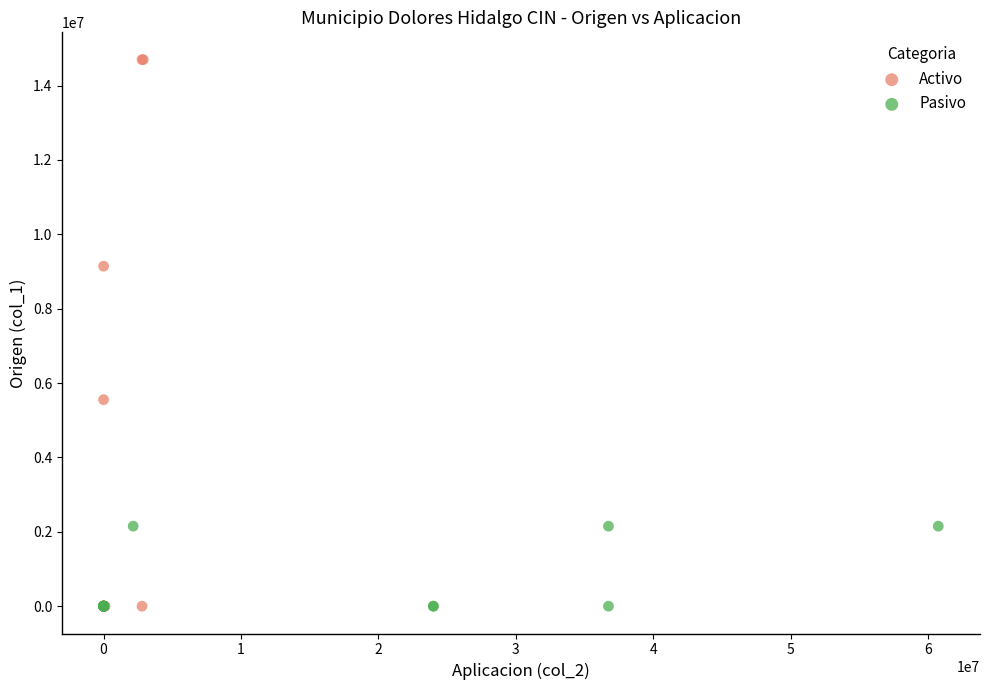

Which series contains the highest Y value?

Activo